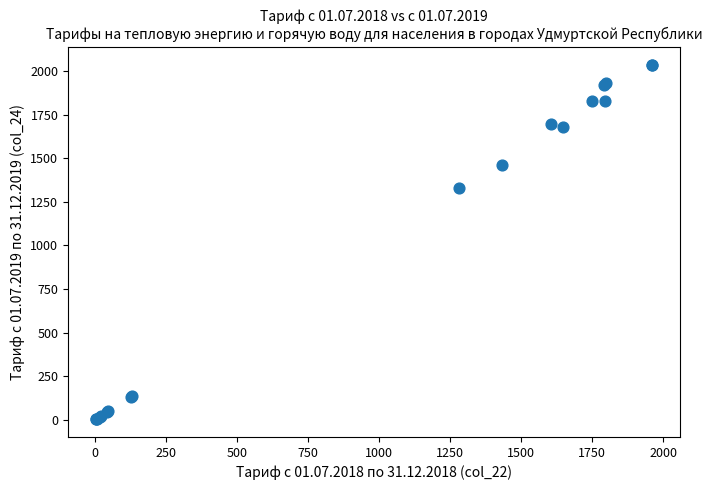

What Y value in the scatter plot is closest to 1018?

1327.4